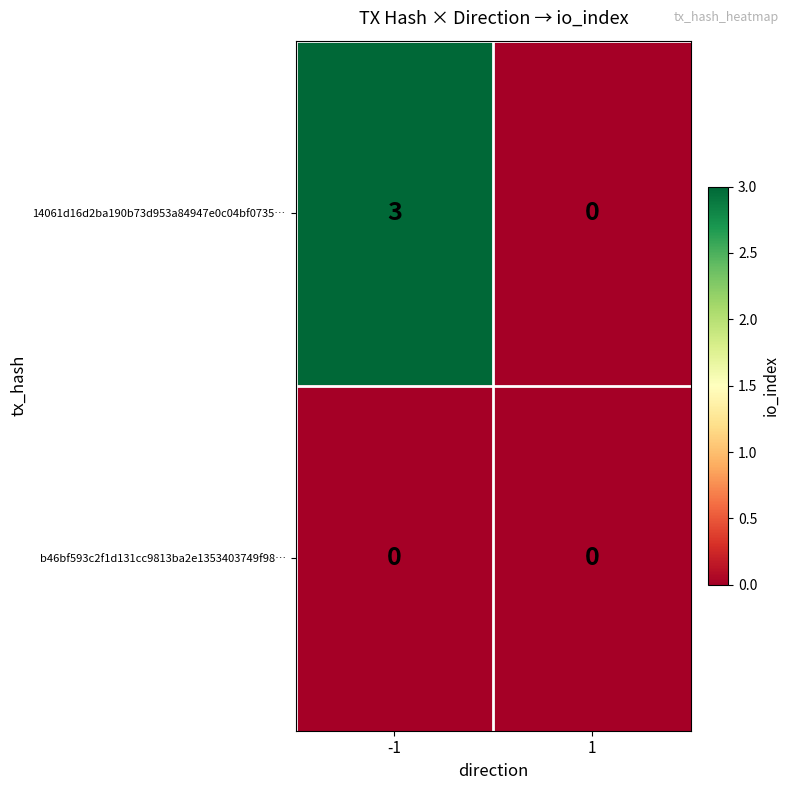

At which category is the sum across all series the highest?

-1